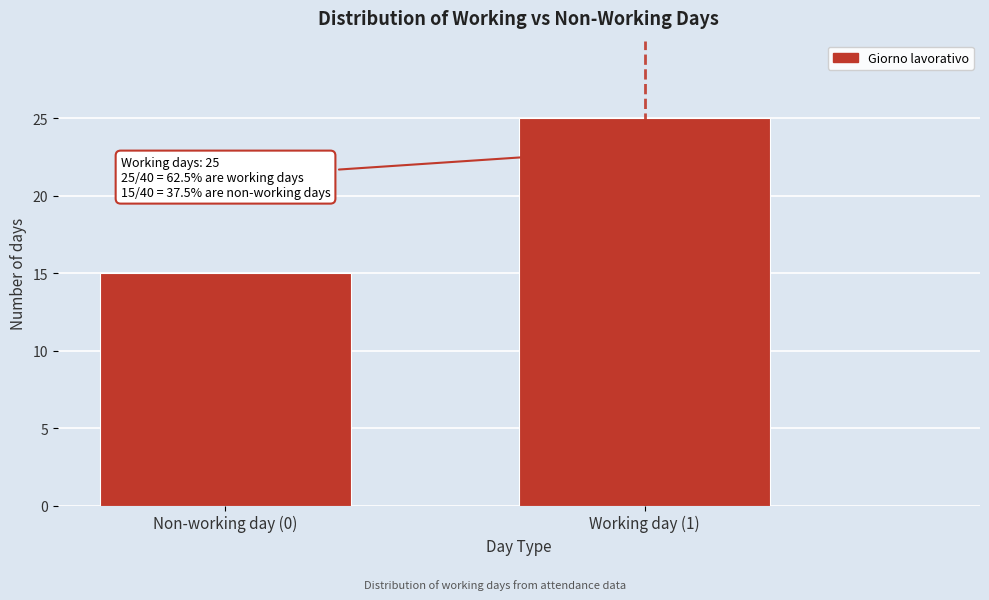

Reading left to right, what are all the values shown in this chart?

Non-working day (0)=15	Working day (1)=25